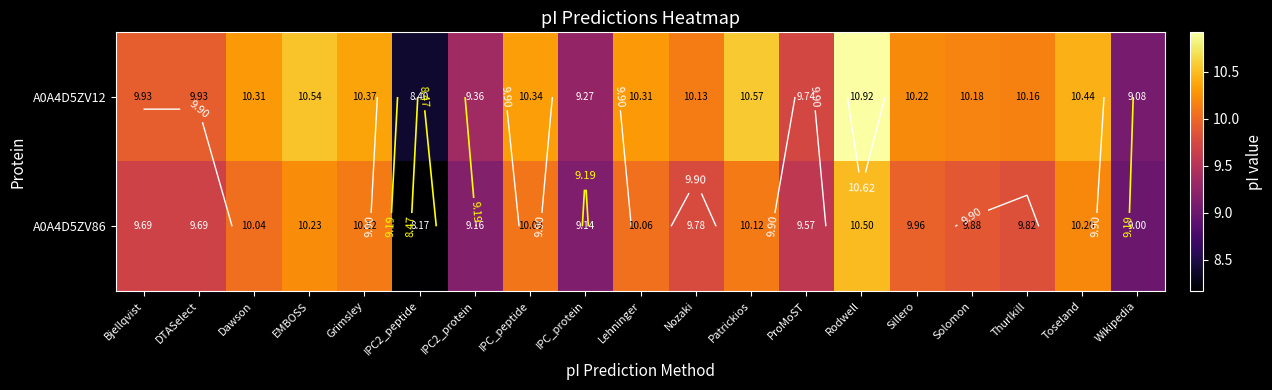

List the labels in order of A0A4D5ZV12 value, smallest first.

IPC2_peptide, Wikipedia, IPC_protein, IPC2_protein, ProMoST, Bjellqvist, DTASelect, Nozaki, Thurlkill, Solomon, Sillero, Dawson, Lehninger, IPC_peptide, Grimsley, Toseland, EMBOSS, Patrickios, Rodwell